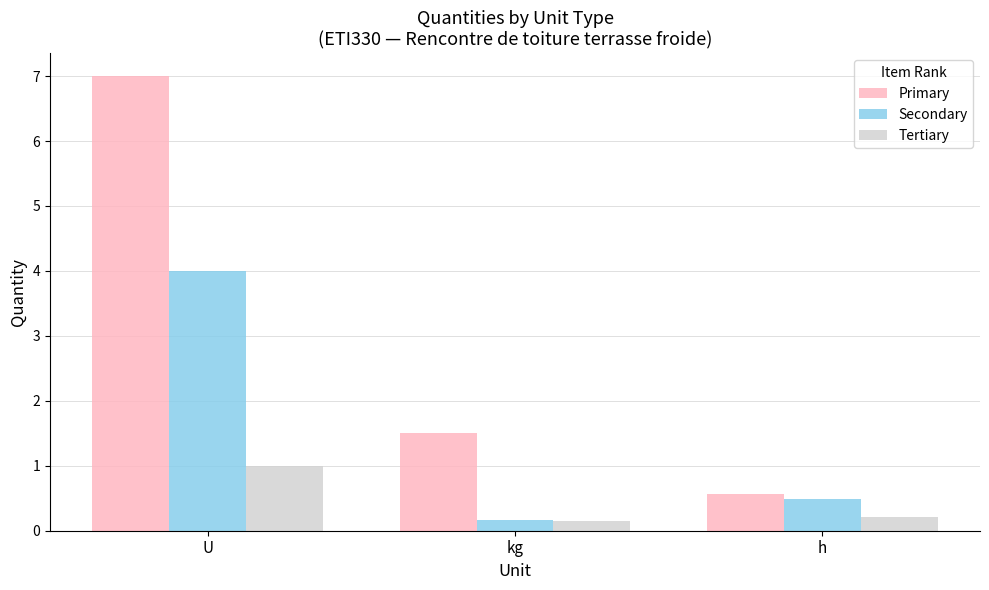

True or false: Primary has a value of 2.6 at kg.

False